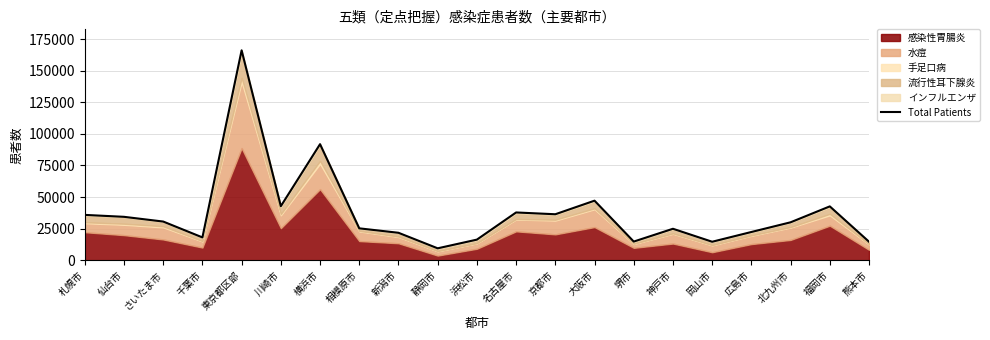

What is the change in value from 横浜市 to 堺市?

-77125